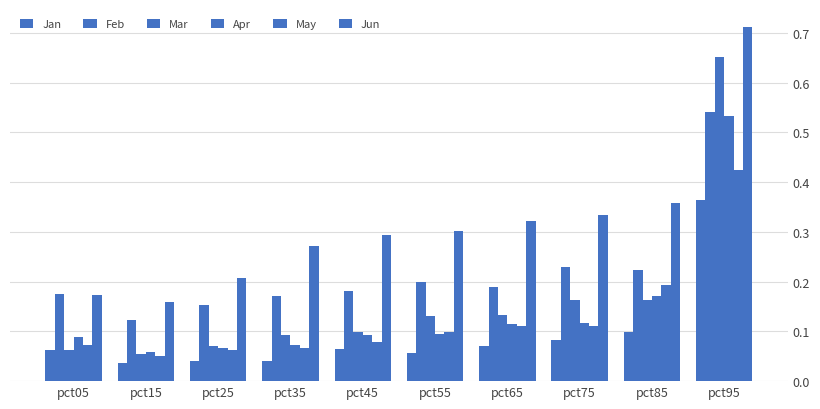

Count the number of data series in this chart.

6